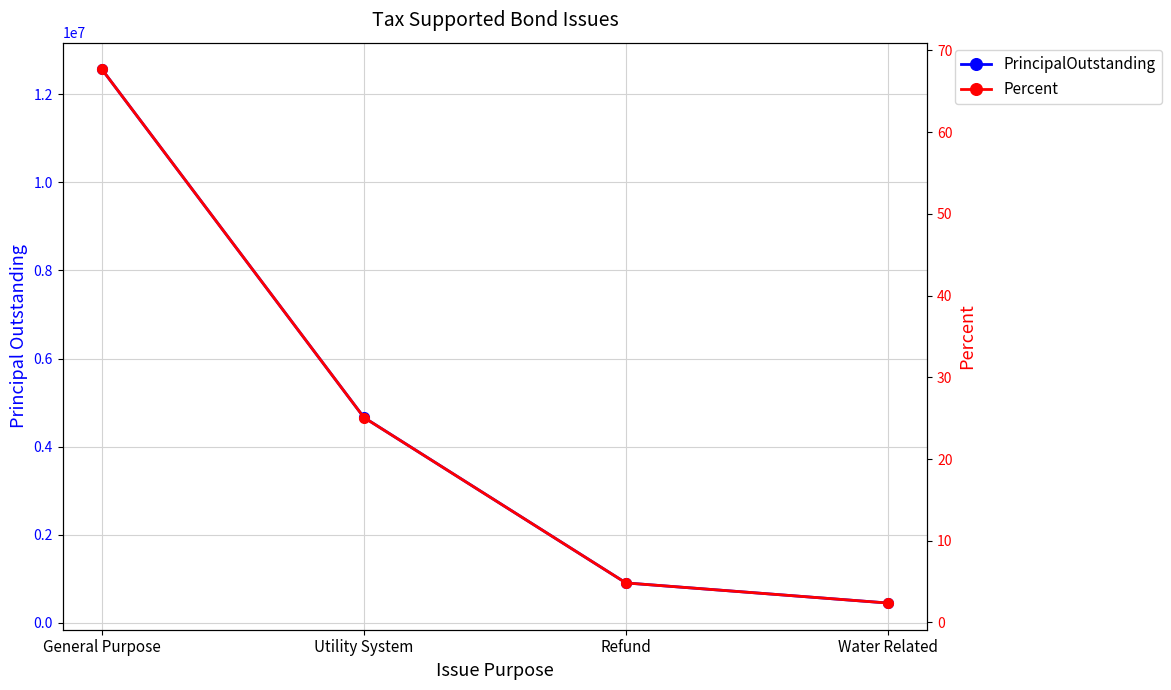

At which label does PrincipalOutstanding reach its peak?

General Purpose